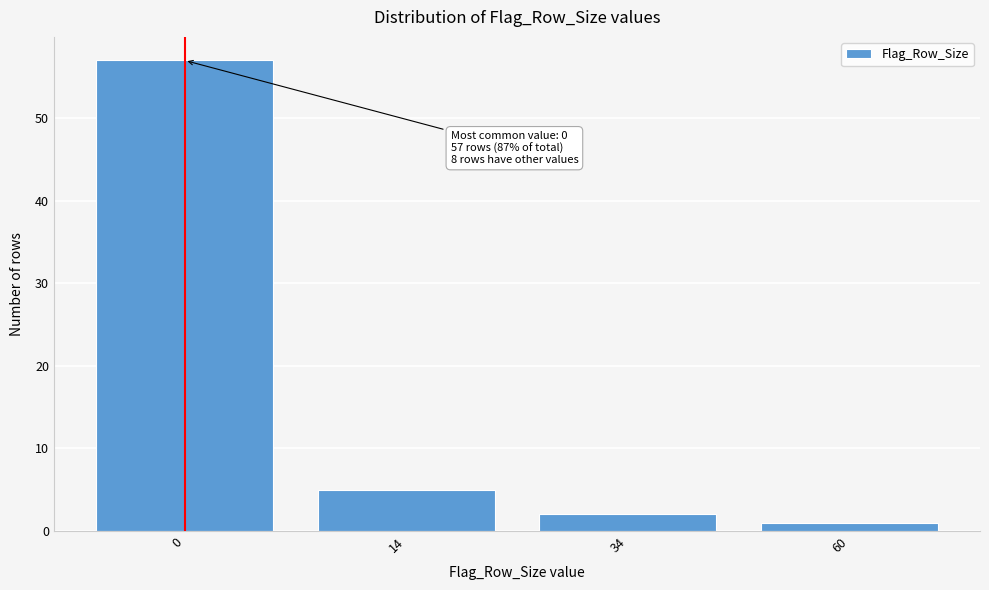

Reading right to left, list all the values displayed in this chart.

1	2	5	57